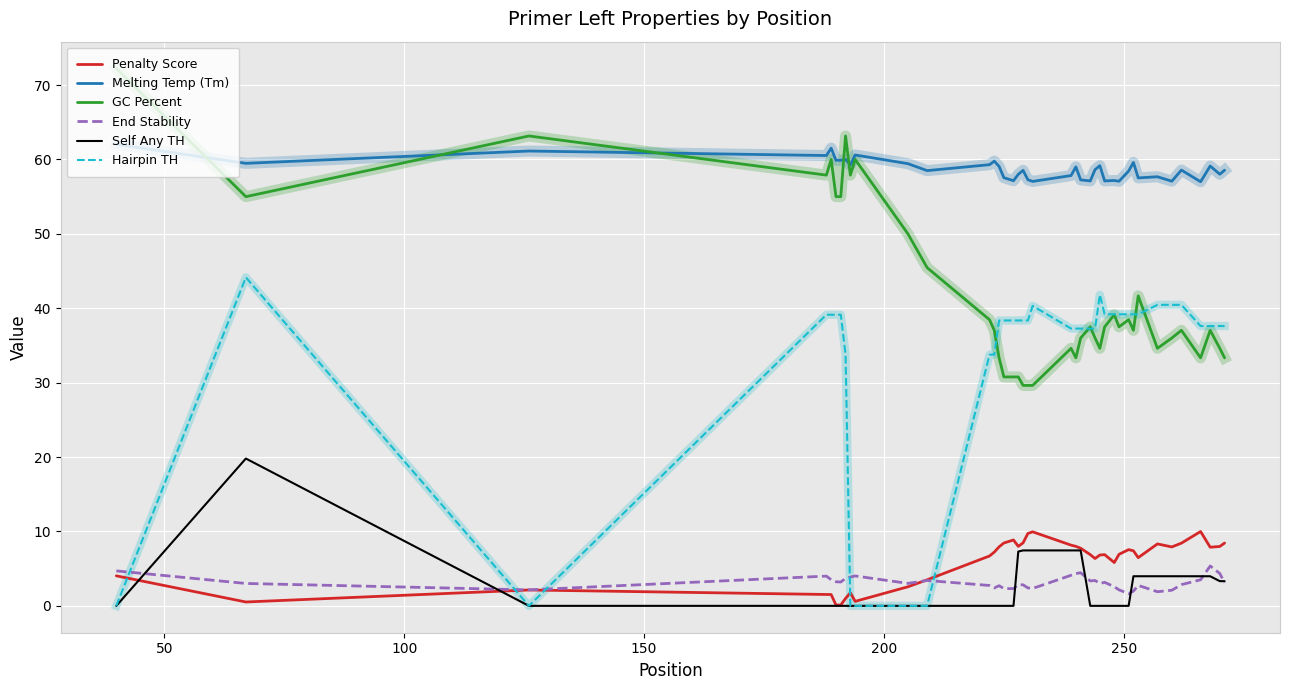

True or false: Hairpin TH and Melting Temp (Tm) intersect in this chart.

False